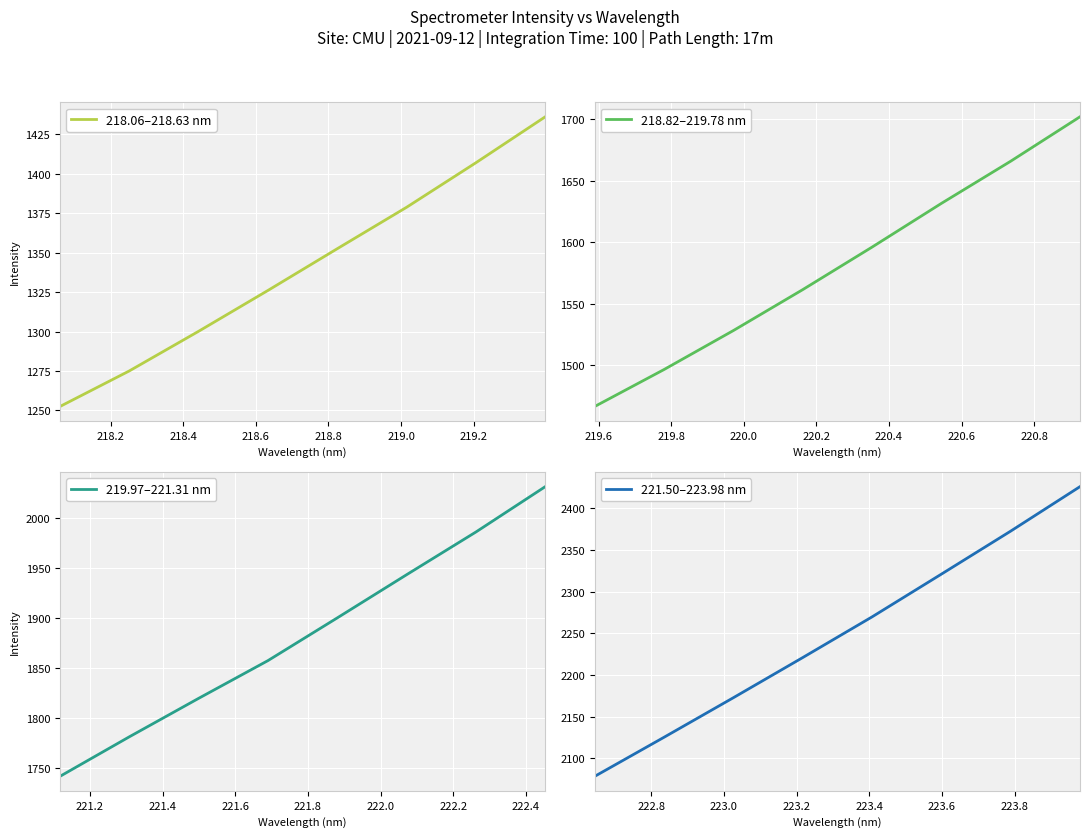

What is the maximum value for 218.06–218.63 nm?

1436.0